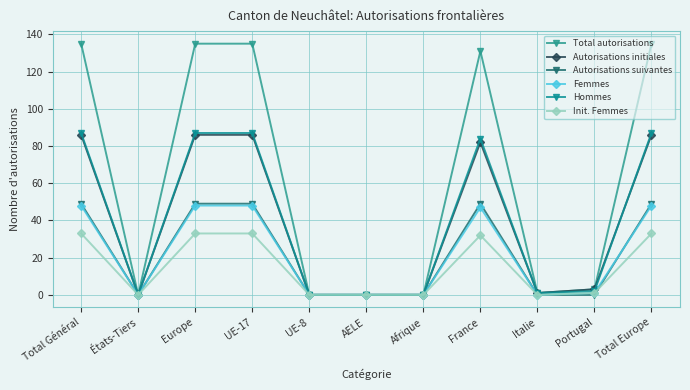

Reading left to right, list all the values displayed in this chart.

Total autorisations: 135	0	135	135	0	0	0	131	1	3	135
Autorisations initiales: 86	0	86	86	0	0	0	82	1	3	86
Autorisations suivantes: 49	0	49	49	0	0	0	49	0	0	49
Femmes: 48	0	48	48	0	0	0	47	0	1	48
Hommes: 87	0	87	87	0	0	0	84	1	2	87
Init. Femmes: 33	0	33	33	0	0	0	32	0	1	33